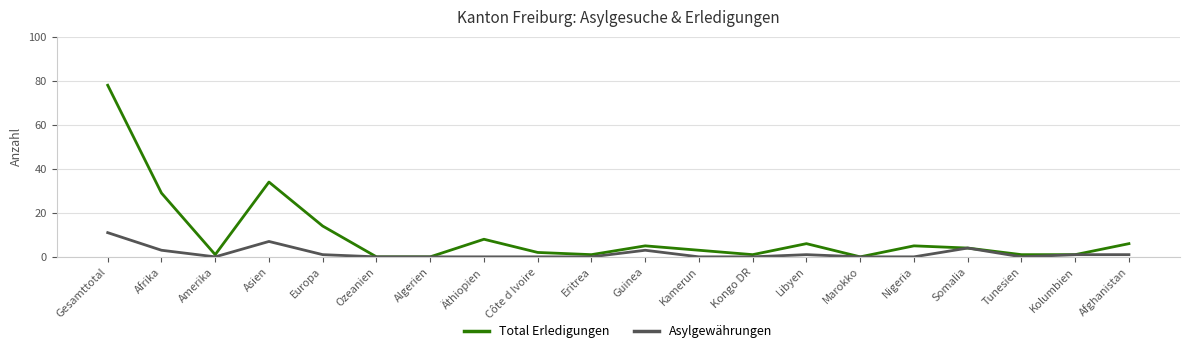

At how many categories does at least one series exceed 48?

1